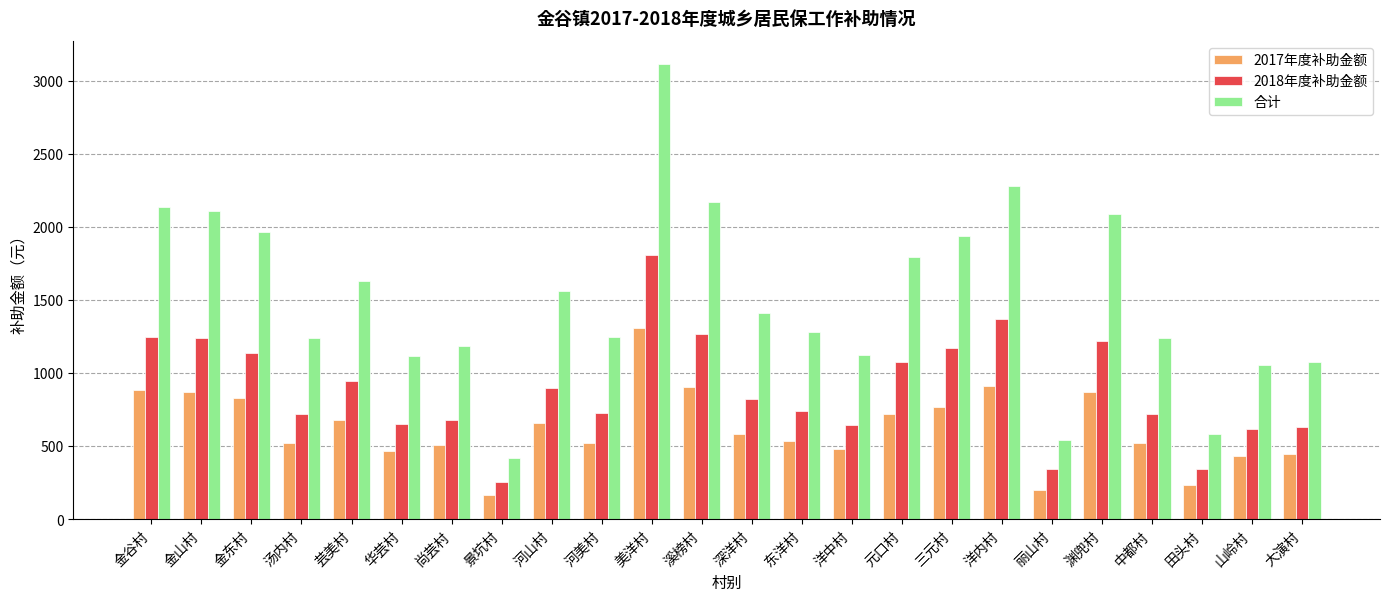

The 2018年度补助金额 series shows 717.6 at 中都村. True or false?

True